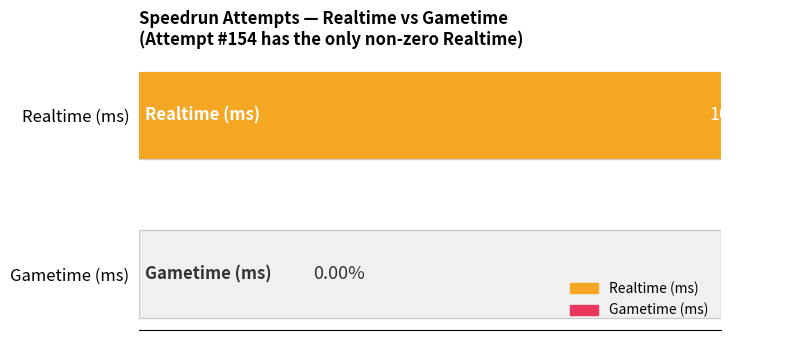

List the series in order of their peak value, lowest first.

Gametime (ms), Realtime (ms)